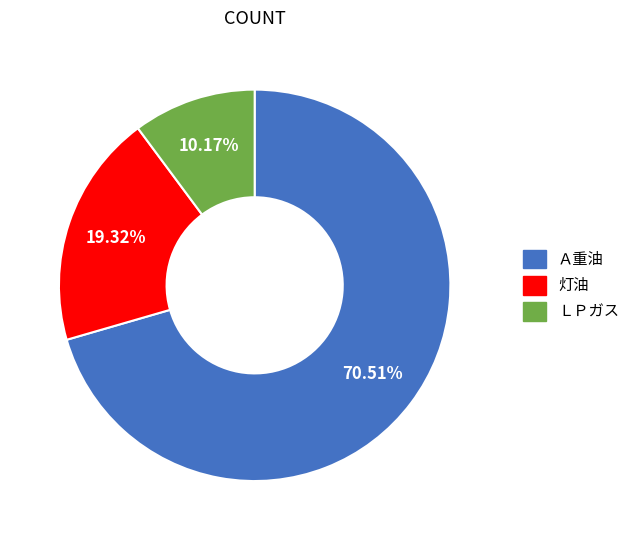

What percentage is the 灯油 slice, to the nearest percent?

19%